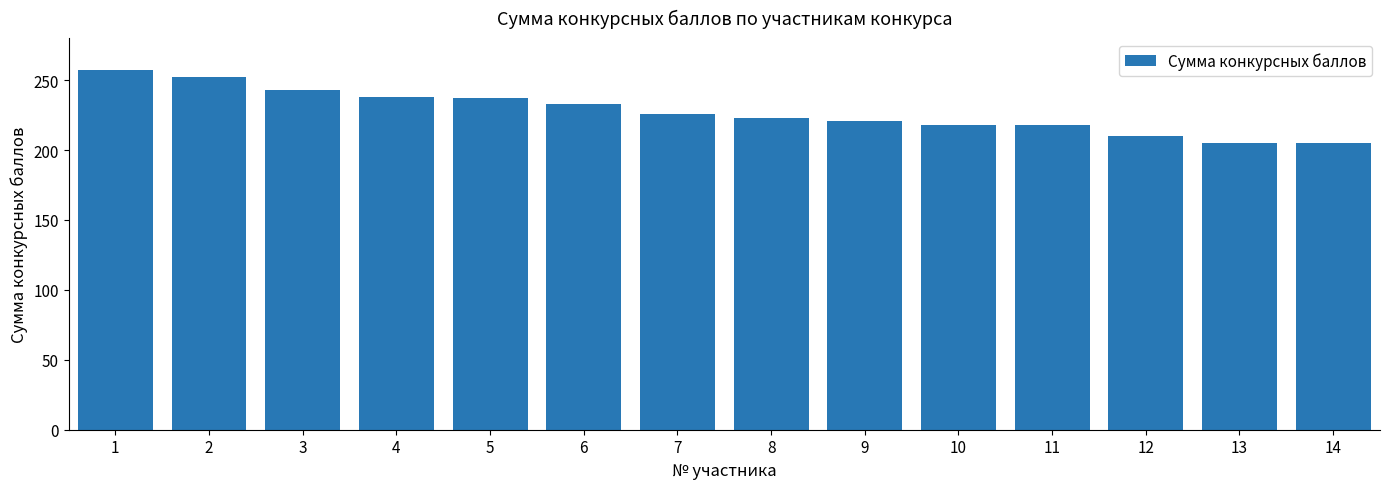

Which has a higher value, 1 or 11?

1